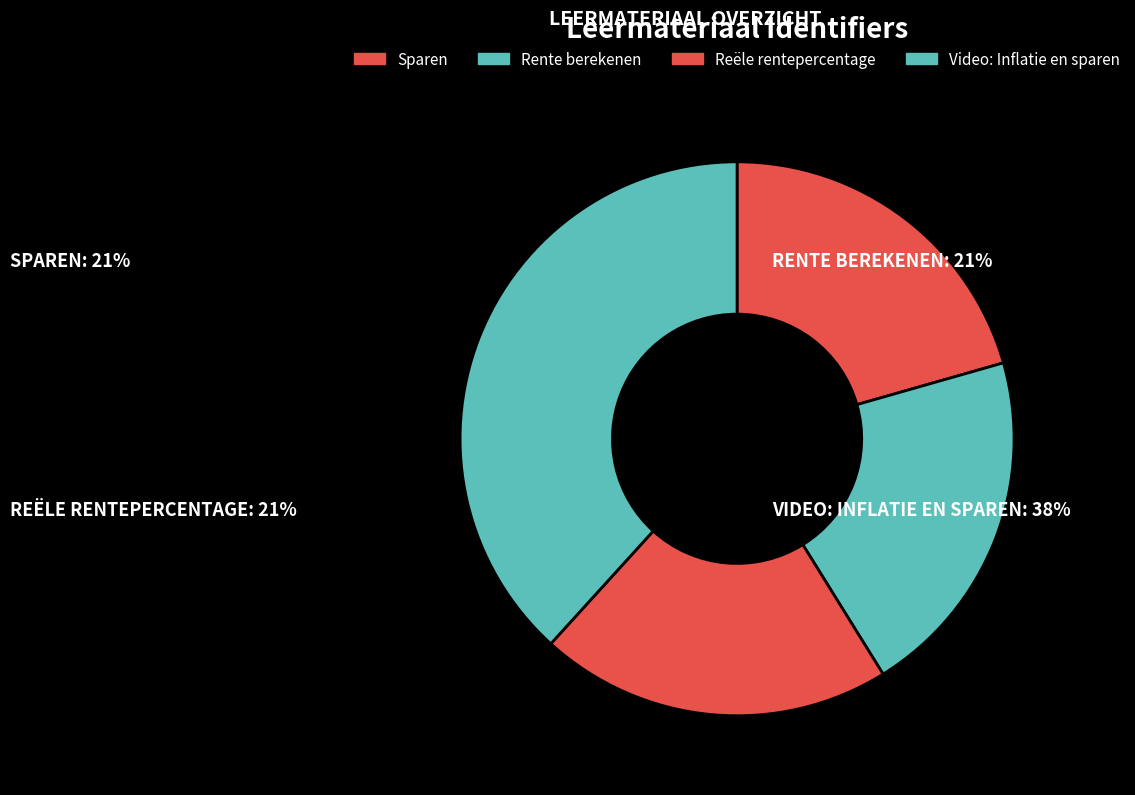

Count the number of slices in the pie.

4